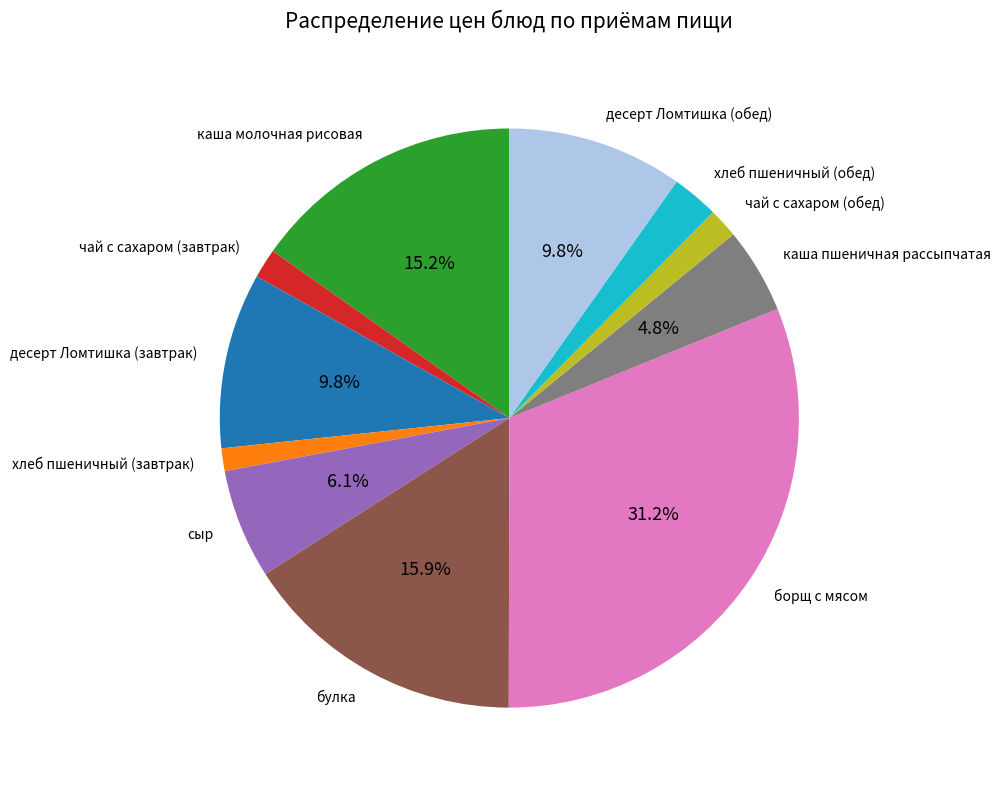

To the nearest percent, what is the difference between the хлеб пшеничный (обед) and хлеб пшеничный (завтрак) slice percentages?

1%